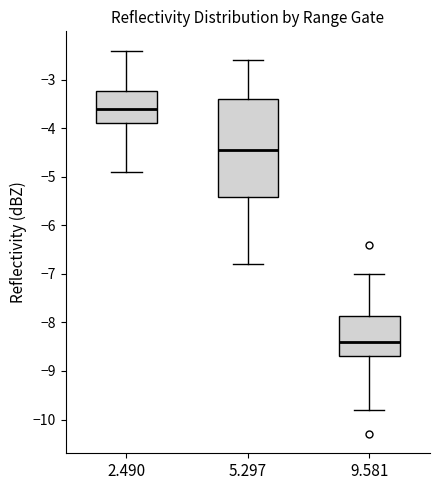

Comparing the boxes themselves (not the whiskers), which one is the tallest?

5.297